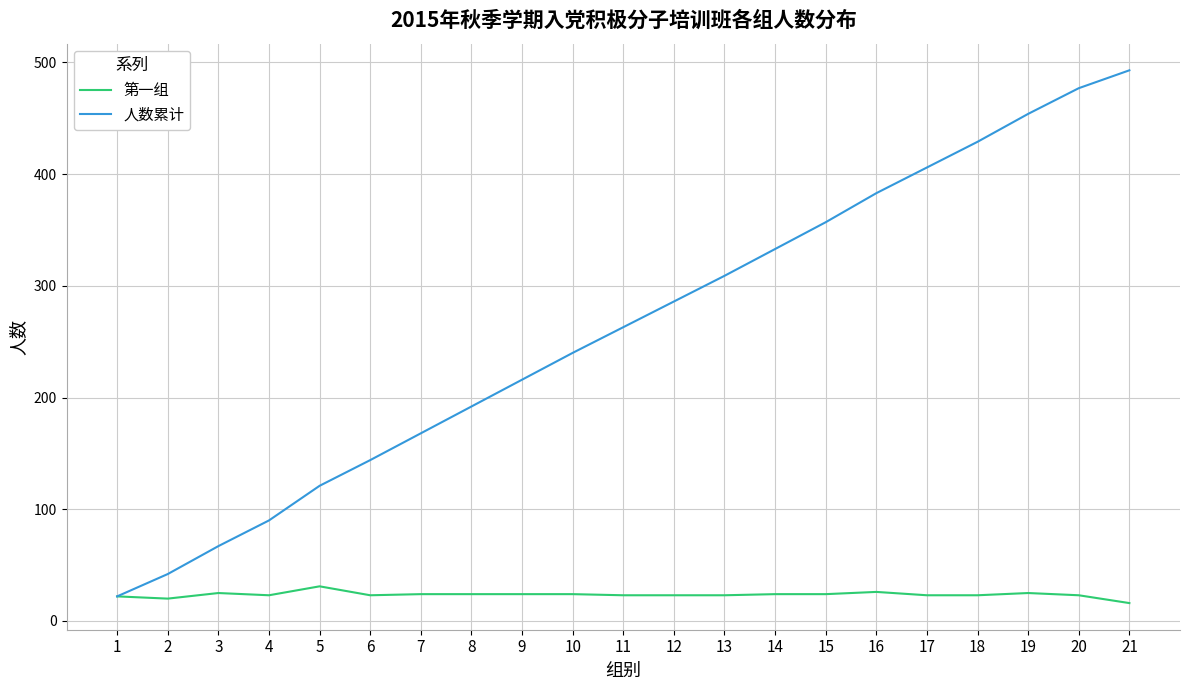

Is the value of 第一组 at 1 greater than the value of 人数累计 at 14?

No